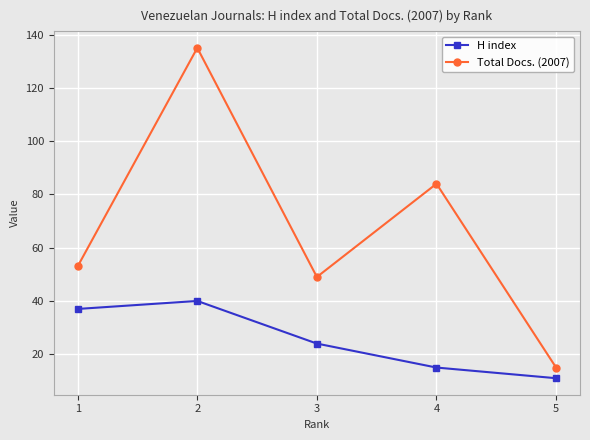

Which series changed the most between 3 and 5?

Total Docs. (2007)